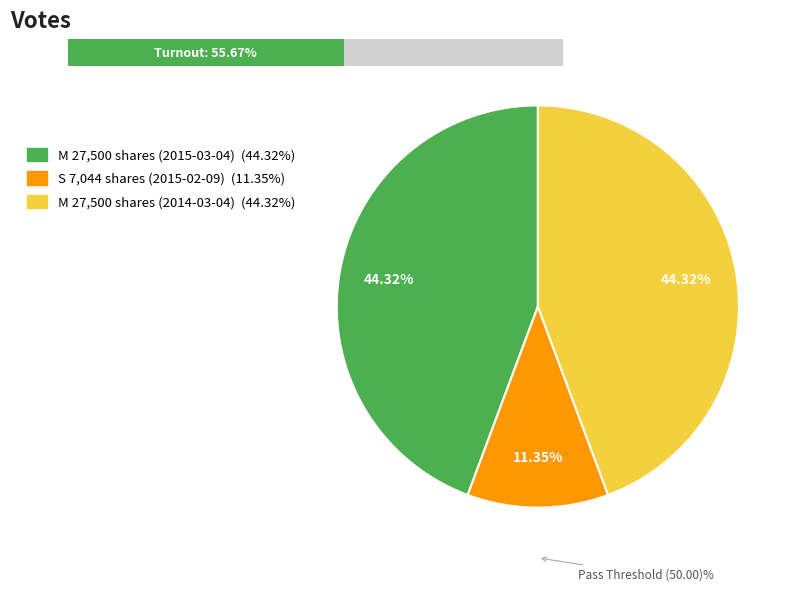

Rank the categories by value from highest to lowest.

2015-03-04 (M) rptOwnerDetailsId=3, 2014-03-04 (M) rptOwnerDetailsId=1, 2015-02-09 (S) rptOwnerDetailsId=3